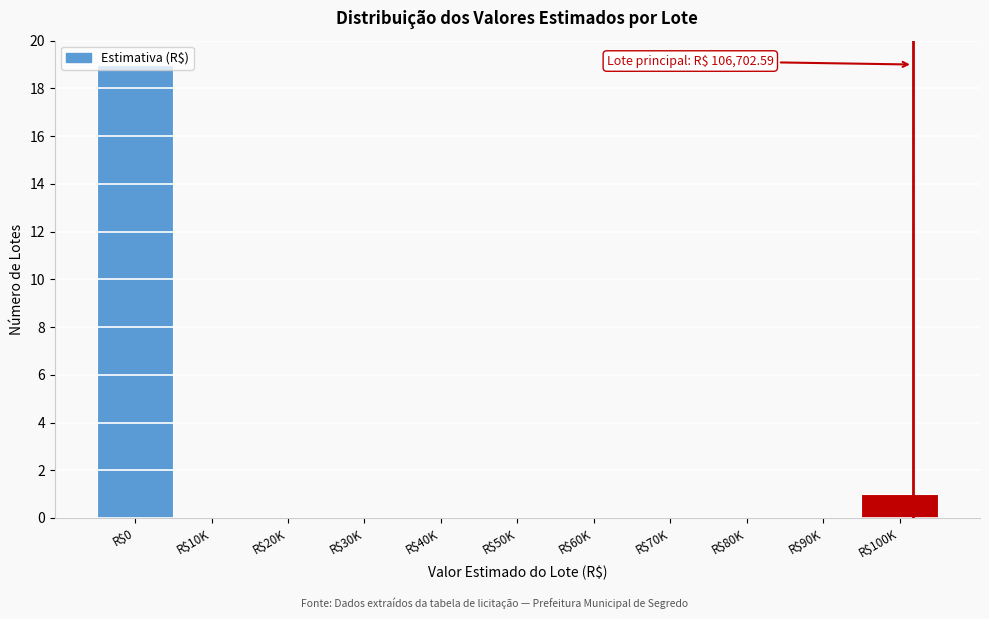

What is the greatest value displayed?

19